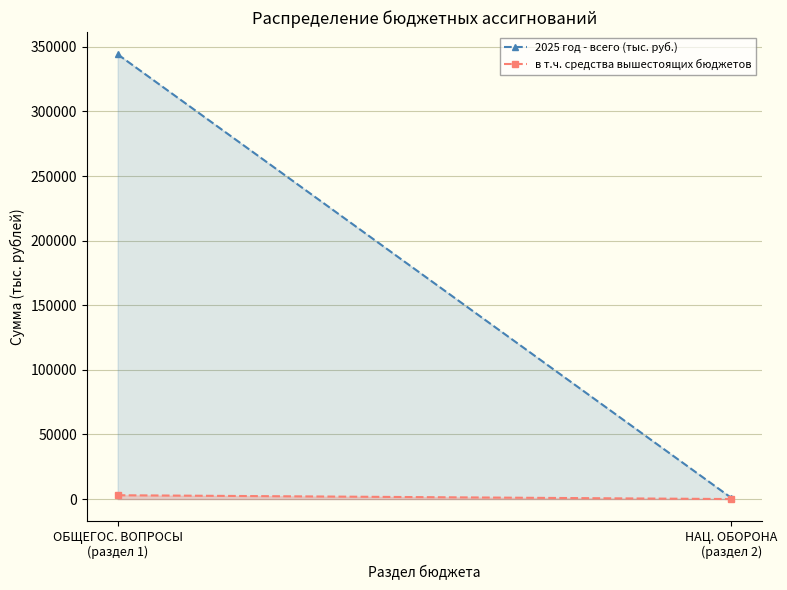

Which series changed the most between ОБЩЕГОС. ВОПРОСЫ
(раздел 1) and НАЦ. ОБОРОНА
(раздел 2)?

2025 год - всего (тыс. руб.)